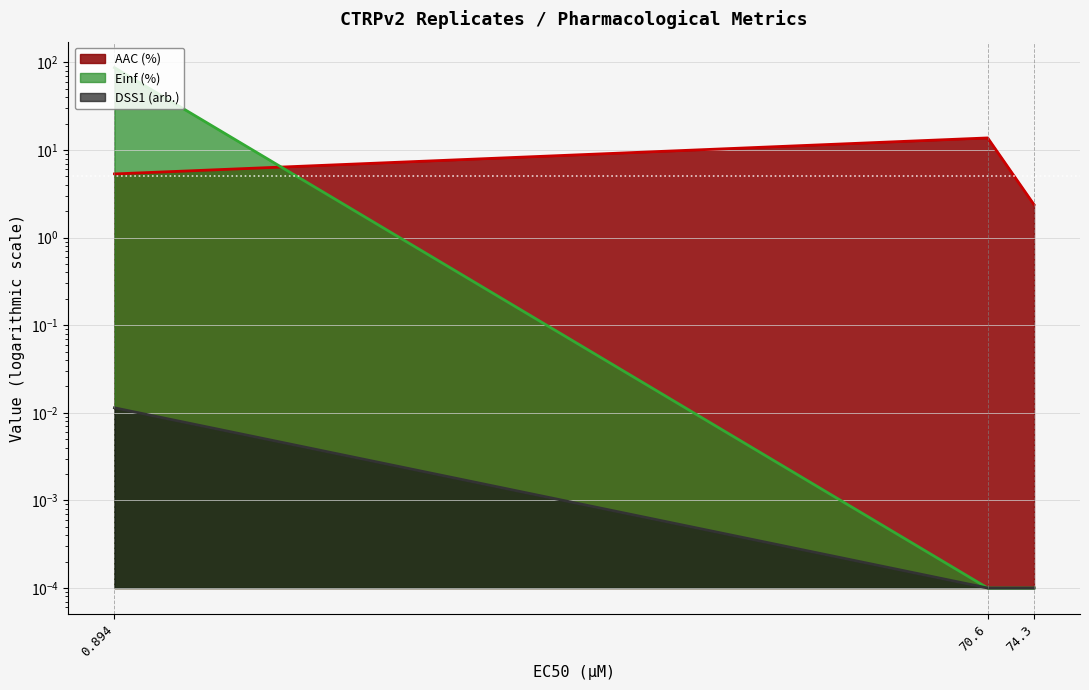

What is the difference between the maximum and minimum values in the AAC (%) (line) series?

11.4